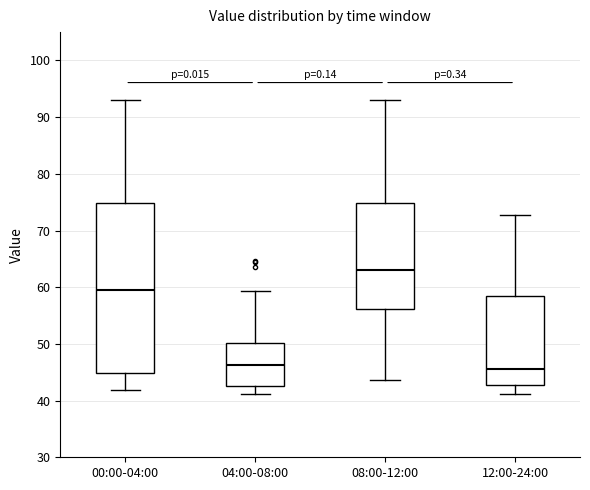

Reading left to right, read every box against the y-axis: the position of its median line, the range the box covers, and the ends of its whiskers. The values are not printed on the chart, so give them approximately, as read against the axis.

00:00-04:00: median 60, box 45 to 75, whiskers 42 to 93
04:00-08:00: median 46, box 43 to 50, whiskers 41 to 59
08:00-12:00: median 63, box 56 to 75, whiskers 44 to 93
12:00-24:00: median 46, box 43 to 58, whiskers 41 to 73